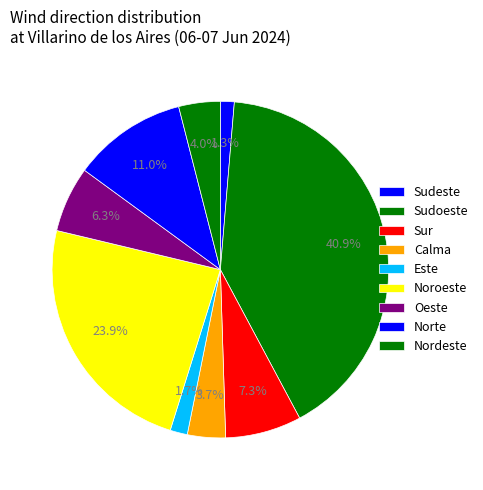

How many segments does this pie chart have?

9